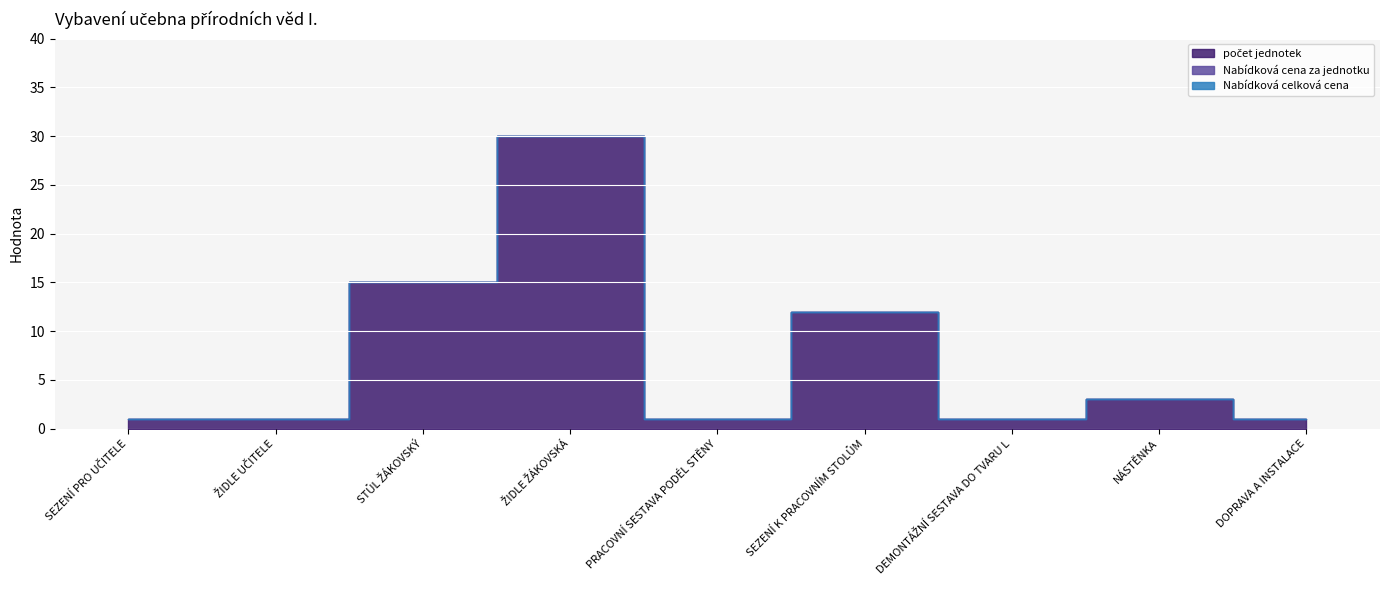

What is the total value across all series at ŽIDLE UČITELE?

1